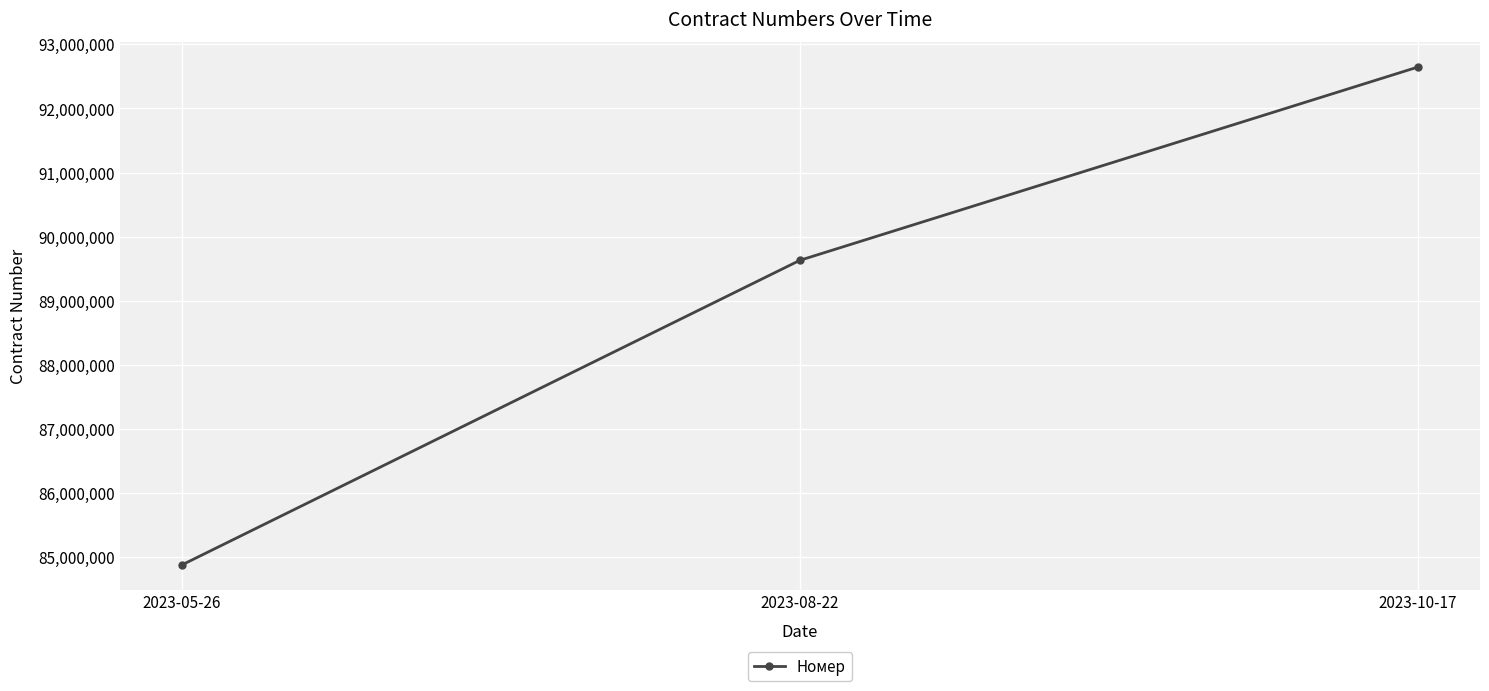

What is the change in value from 2023-05-26 to 2023-10-17?

+7773193